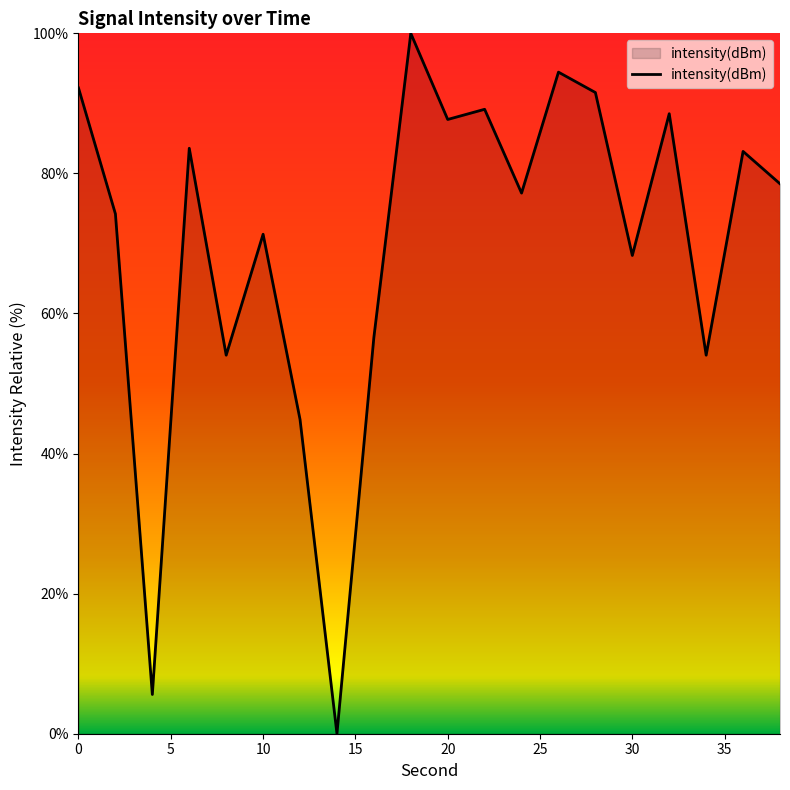

What is the difference between the maximum and minimum values?

100.0